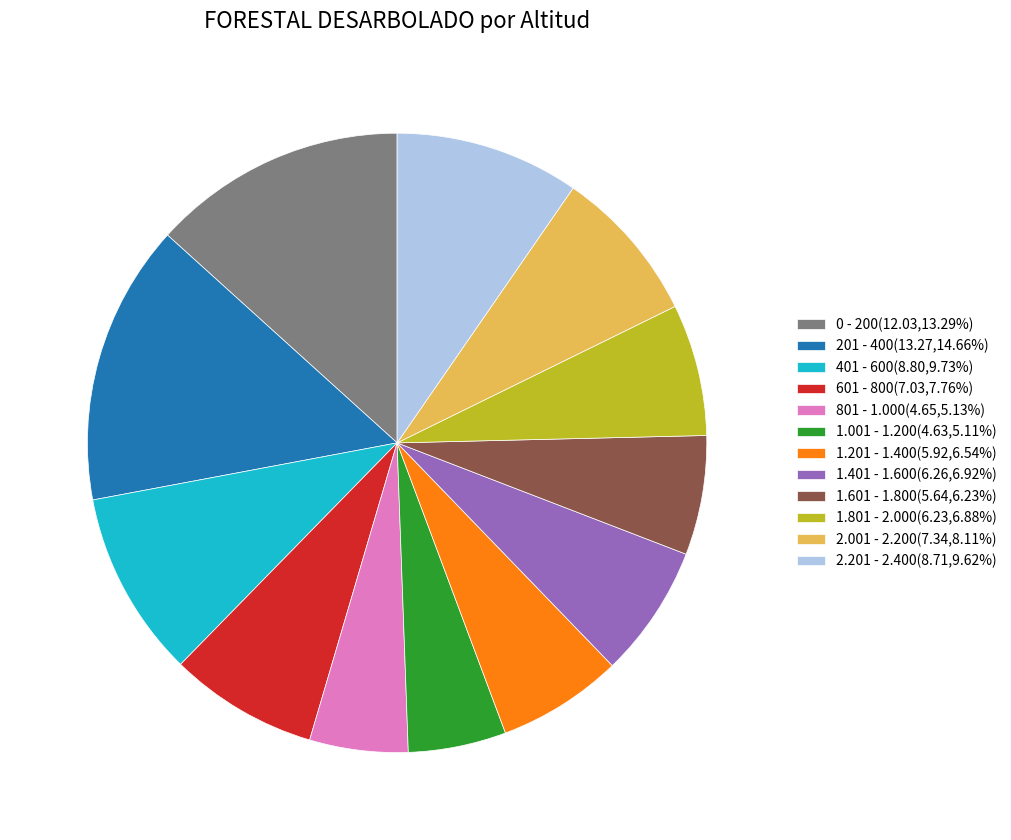

Does 1.401 - 1.600 represent more than half of the total?

No